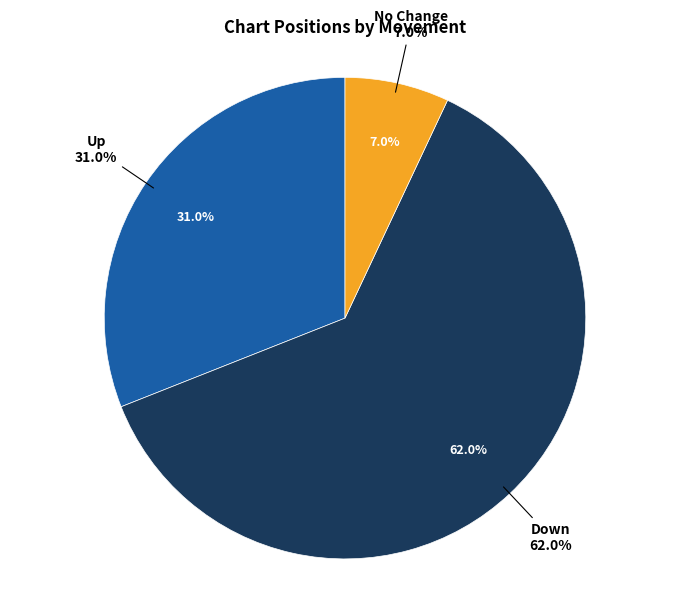

Is down the majority of the pie?

Yes